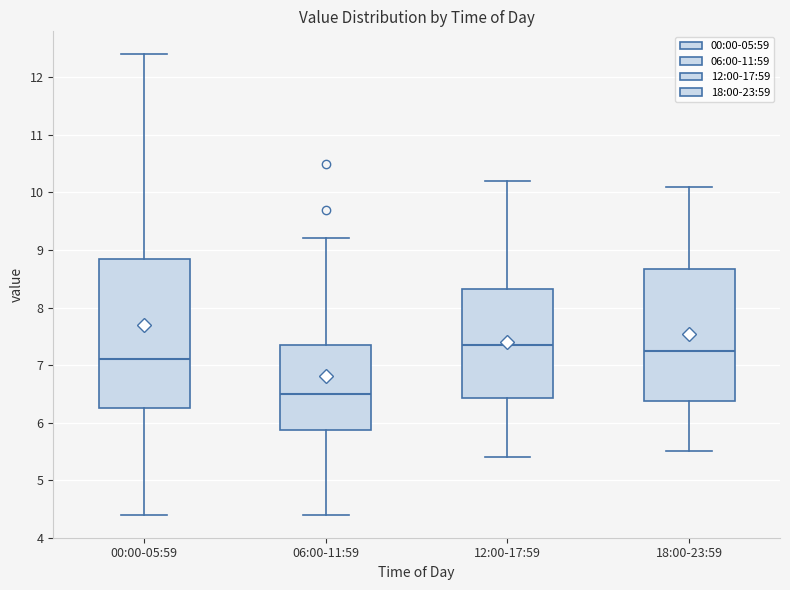

Which box is the tallest, from its lower edge to its upper edge?

00:00-05:59